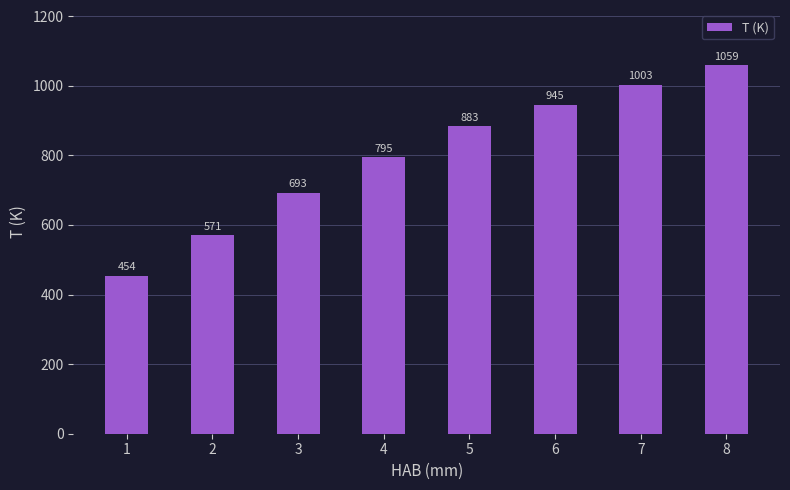

Rank the categories by value from lowest to highest.

1, 2, 3, 4, 5, 6, 7, 8